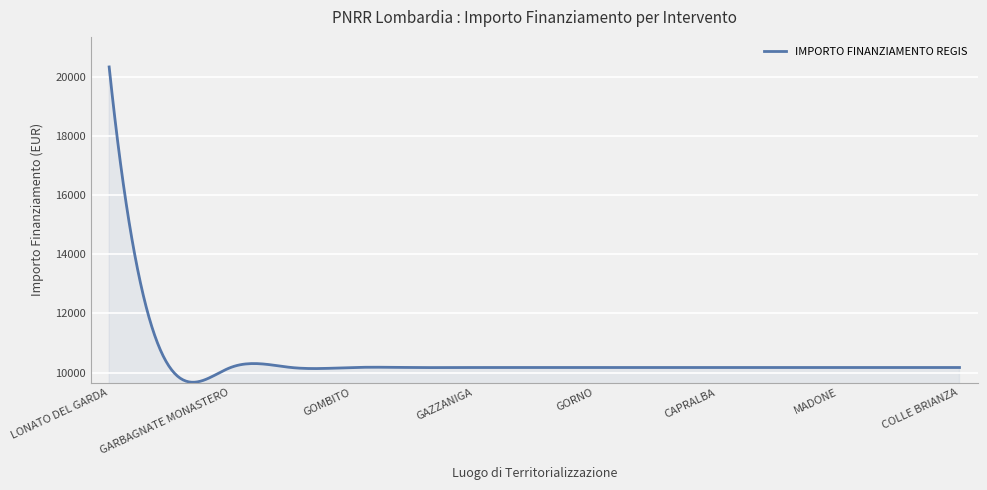

What is the difference between the maximum and minimum values?

10670.0